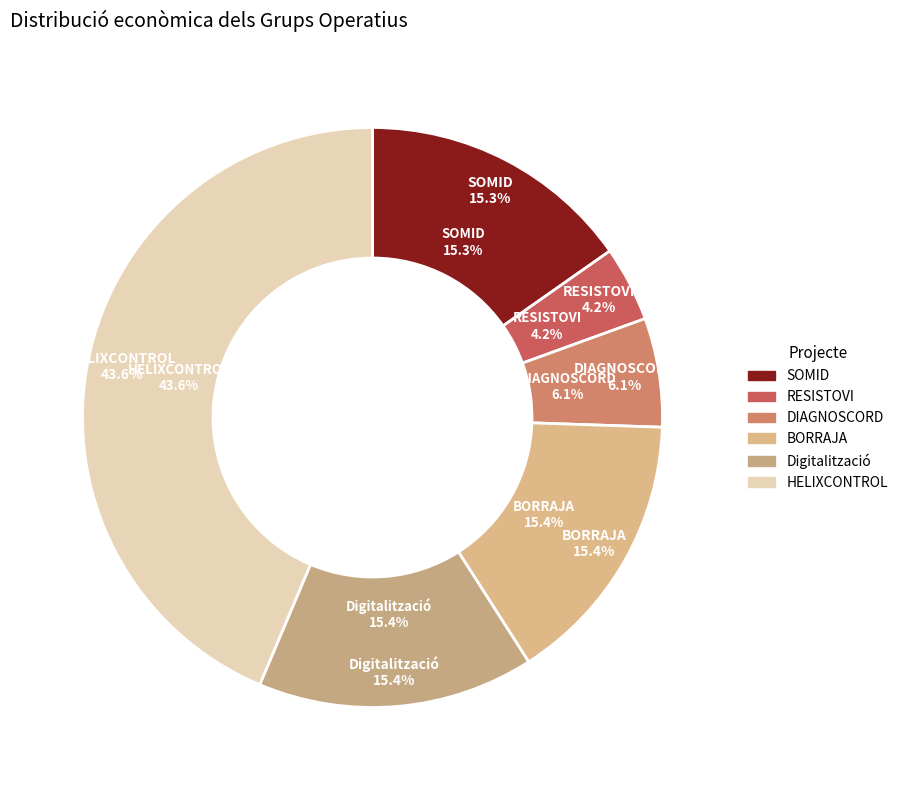

Do RESISTOVI and SOMID together represent more than half of the pie?

No